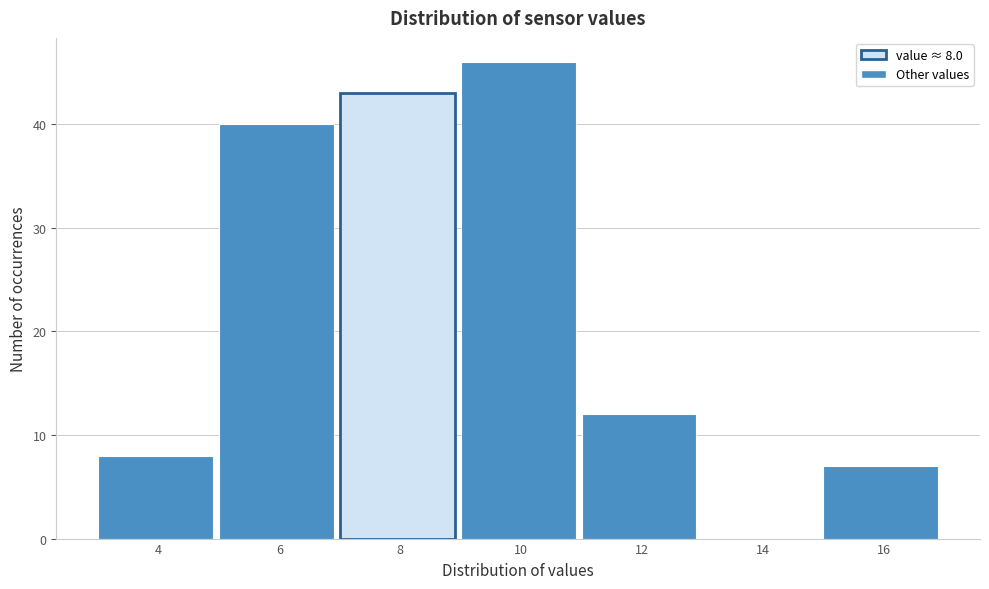

Reading right to left, transcribe all the data shown in this chart.

16=7	14=0	12=12	10=46	8=43	6=40	4=8